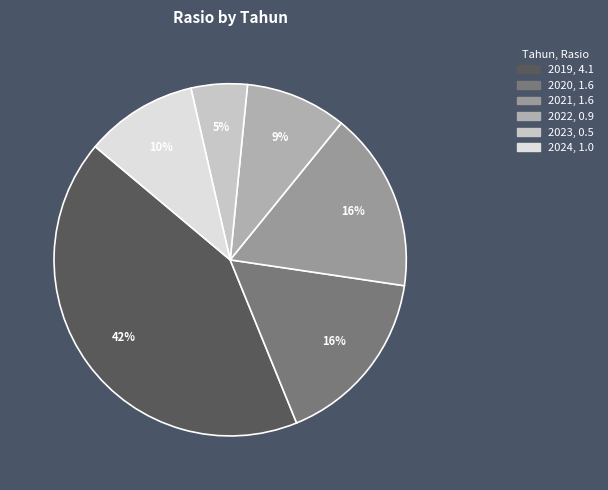

Which has a higher value, 2022 or 2023?

2022